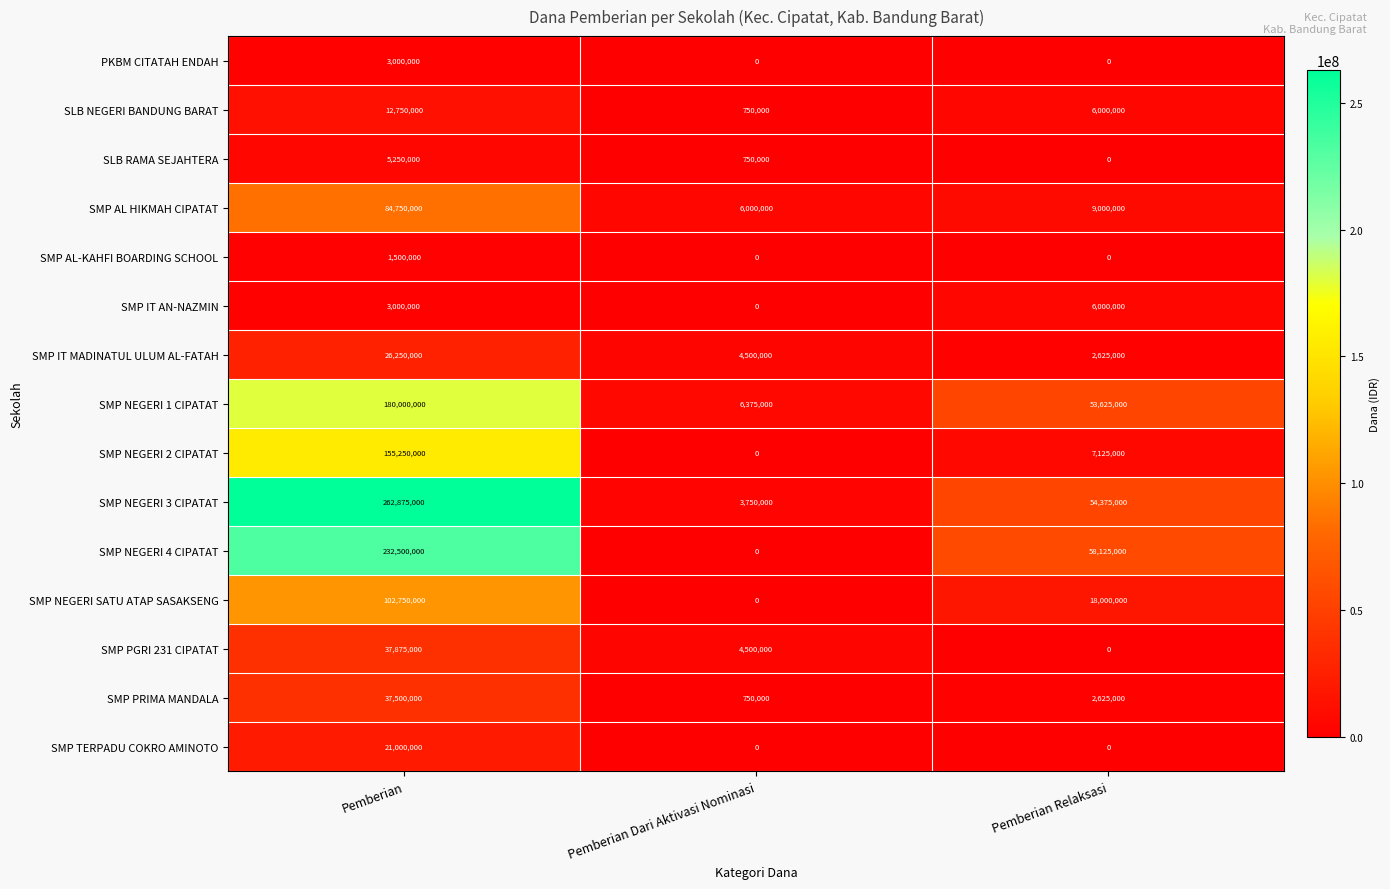

What is the difference between the maximum and second lowest values in the SMP PRIMA MANDALA series?

34875000